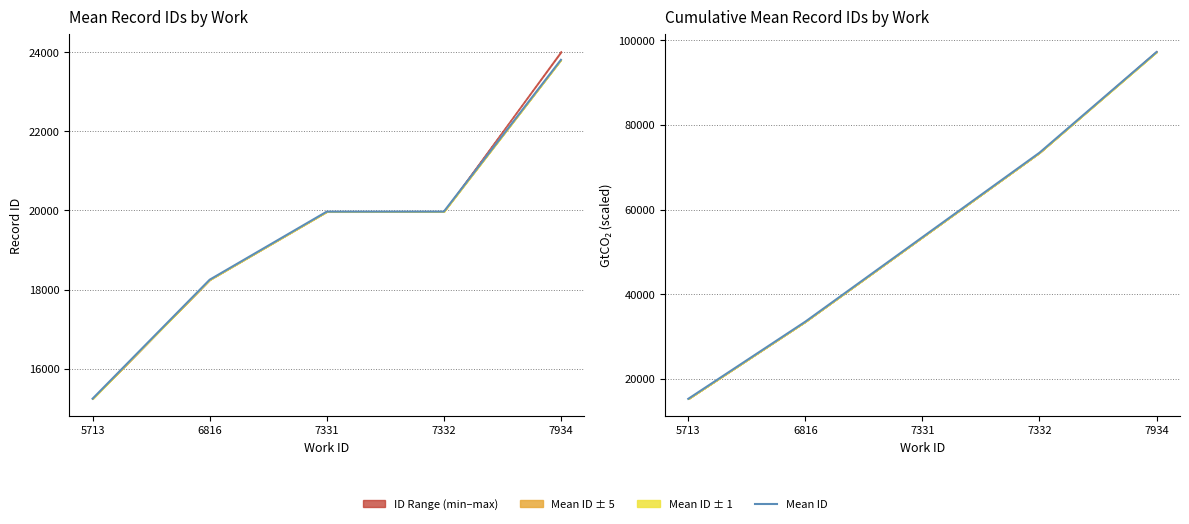

Is it true that Cumulative Mean ID equals 53458.5 at 7331?

True